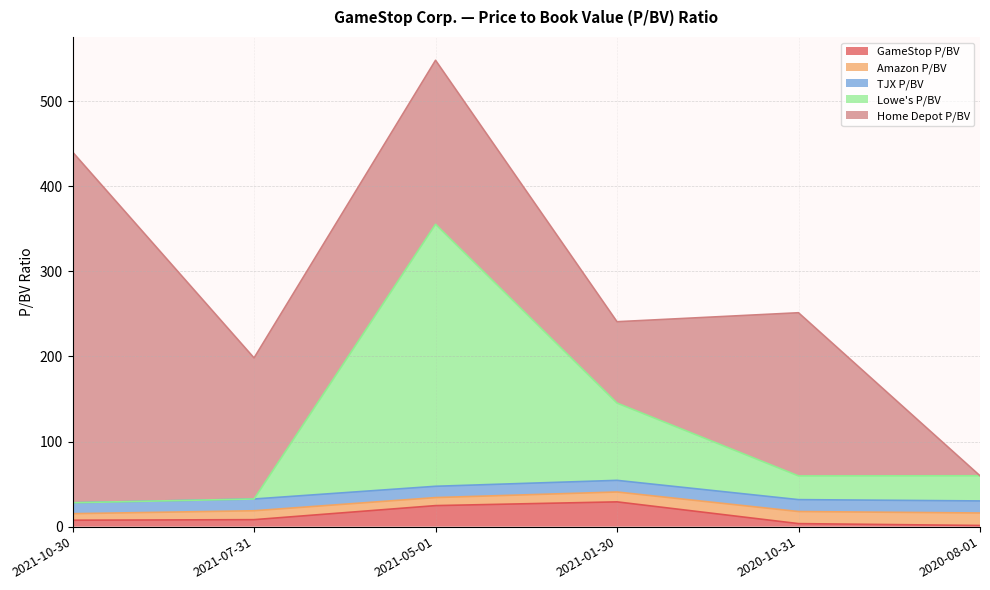

Reading left to right, transcribe all the data shown in this chart.

GameStop P/BV: 2021-10-30=7.5	2021-07-31=8.2	2021-05-01=24.7	2021-01-30=29.1	2020-10-31=3.6	2020-08-01=1.4
Amazon P/BV: 2021-10-30=7.7	2021-07-31=10.5	2021-05-01=9.4	2021-01-30=11.6	2020-10-31=14.2	2020-08-01=14.7
TJX P/BV: 2021-10-30=12.8	2021-07-31=13.8	2021-05-01=13.3	2021-01-30=13.7	2020-10-31=14.0	2020-08-01=14.2
Lowe's P/BV: 2021-10-30=0.0	2021-07-31=0.0	2021-05-01=307.8	2021-01-30=90.8	2020-10-31=27.9	2020-08-01=29.6
Home Depot P/BV: 2021-10-30=412.0	2021-07-31=165.7	2021-05-01=192.7	2021-01-30=95.6	2020-10-31=191.7	2020-08-01=0.0